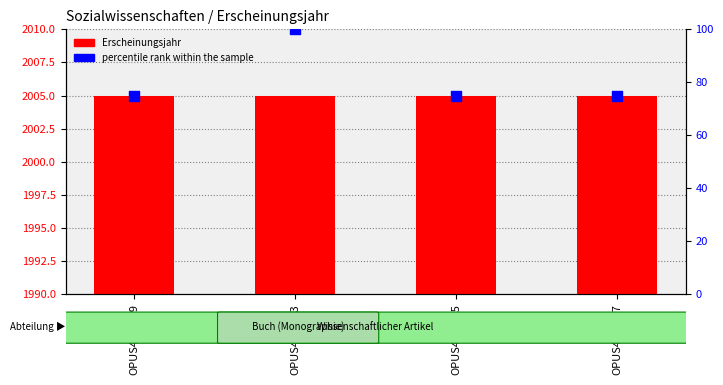

Which series has the largest Y range (max minus min)?

percentile rank within the sample